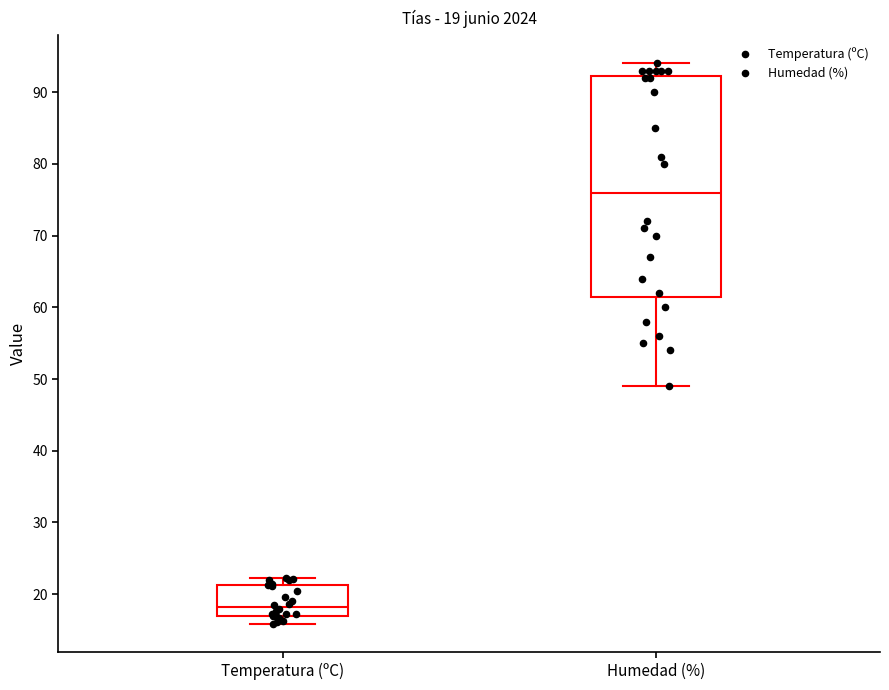

Which box is the tallest, from its lower edge to its upper edge?

Humedad (%)